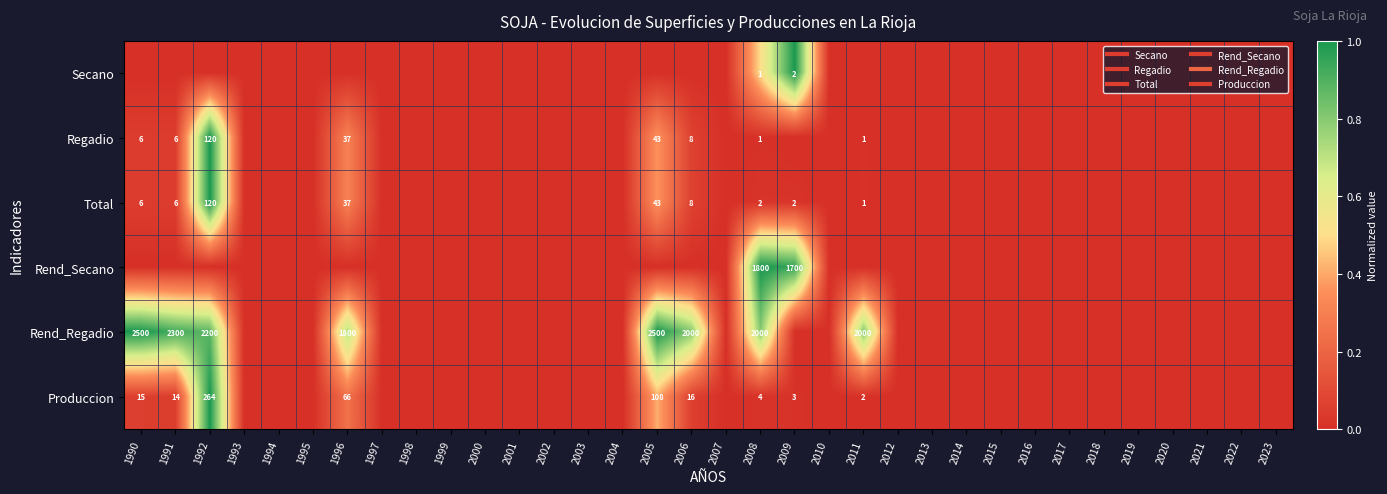

The value of Rend_Secano at 2005 is 0.0. True or false?

True